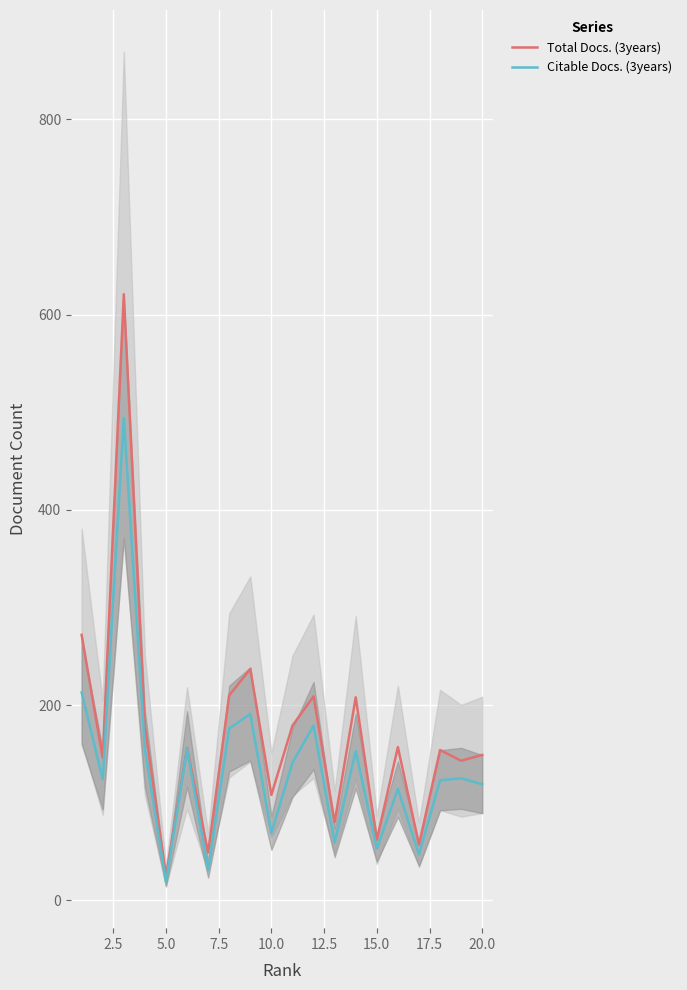

The value of Total Docs. (3years) at 10.0 is 108. True or false?

True